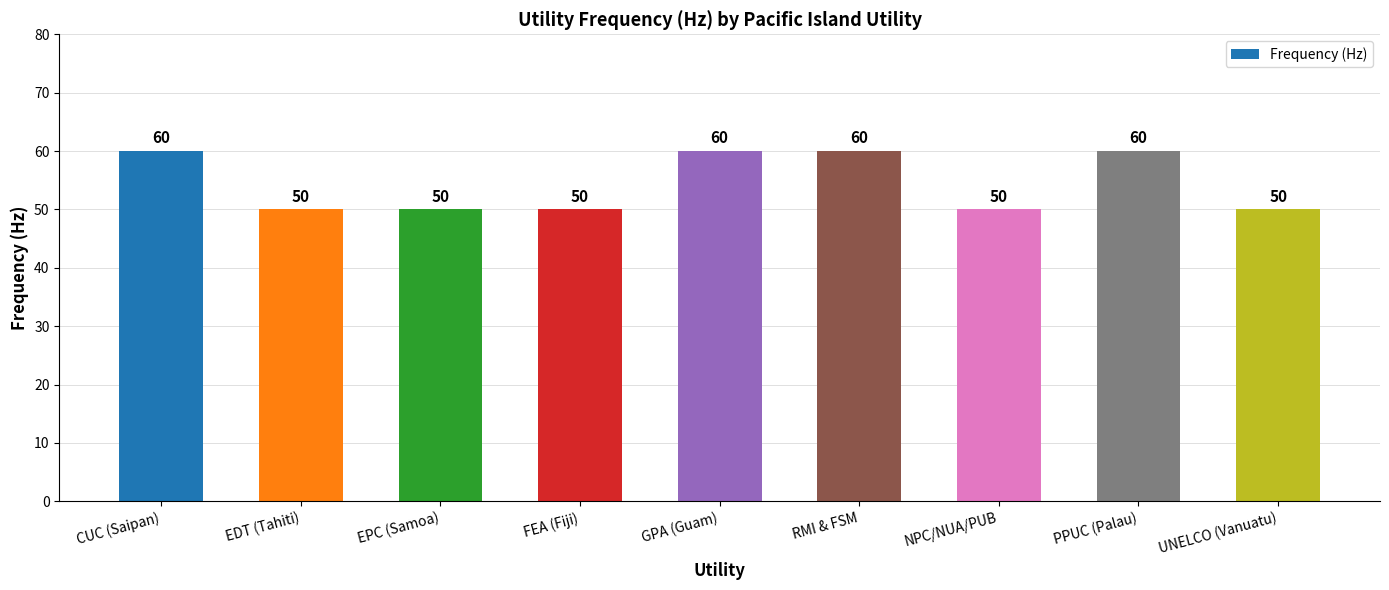

What is the smallest value displayed?

50